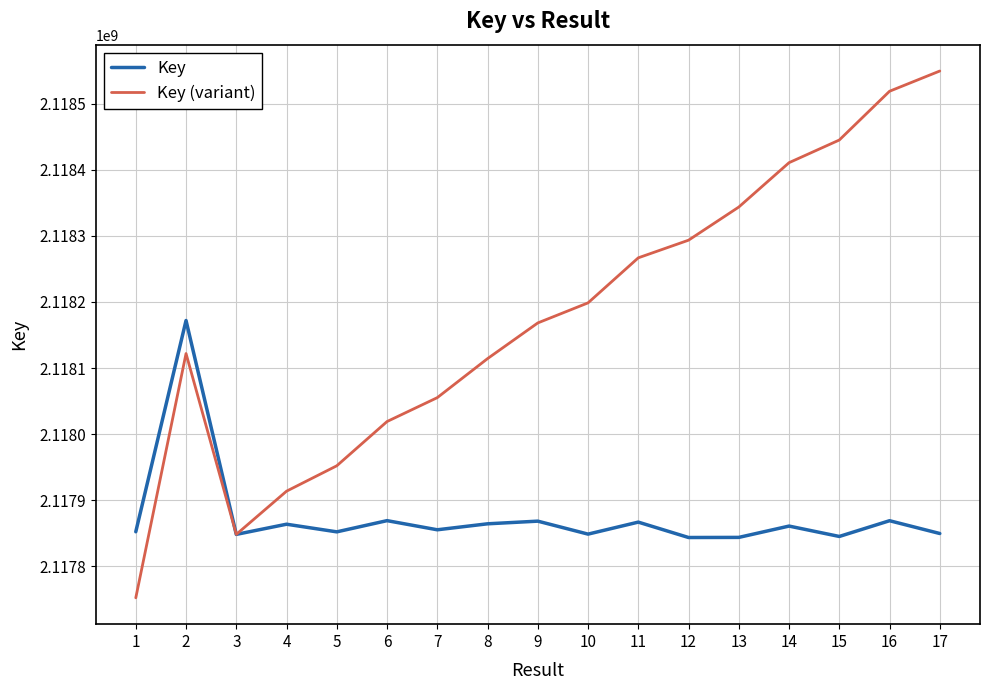

What is the total value across all series at 10?

4236047346